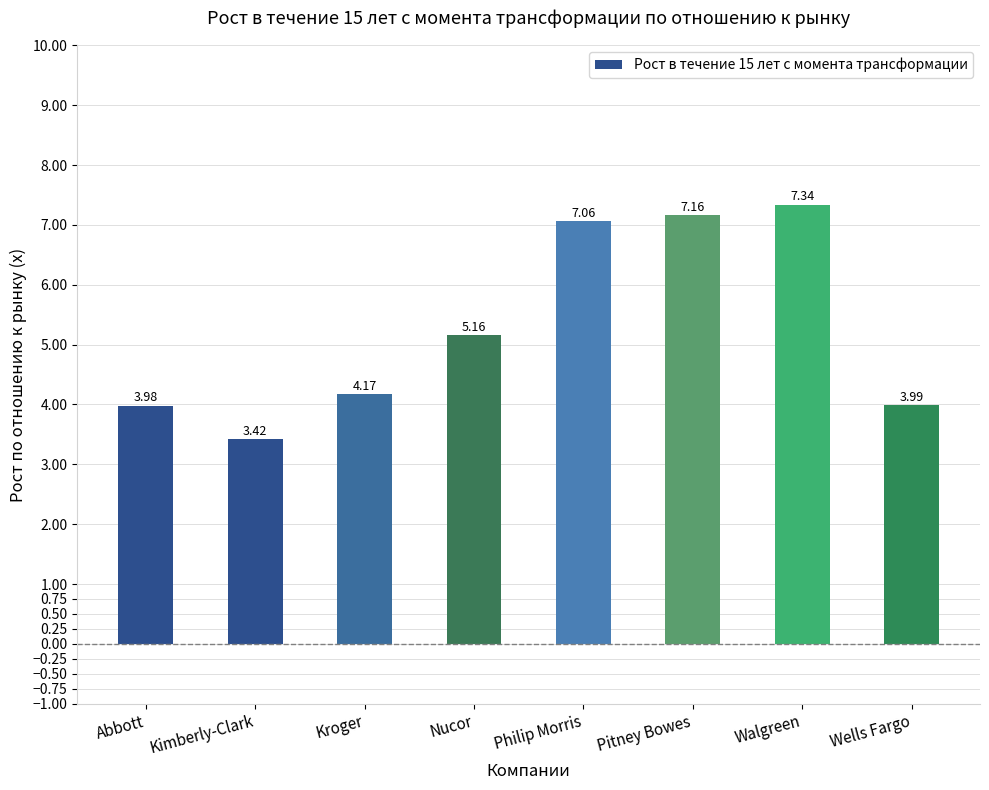

Approximately how many times larger is the value at Abbott compared to Pitney Bowes?

0.6